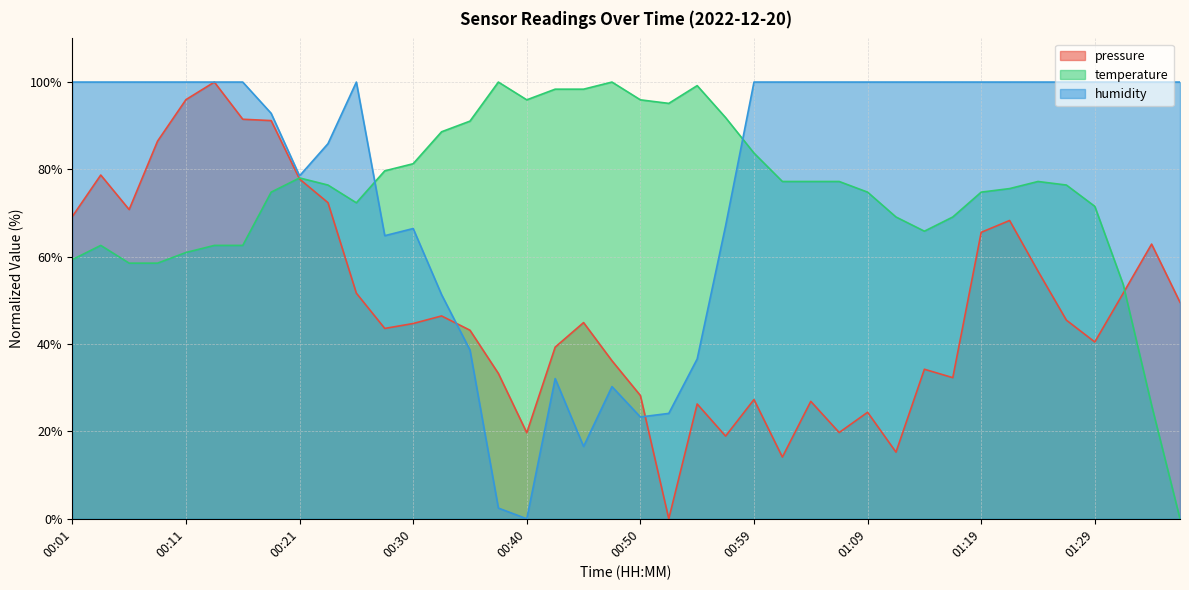

What is the value of the pressure point at the 7th from the left?

91.5